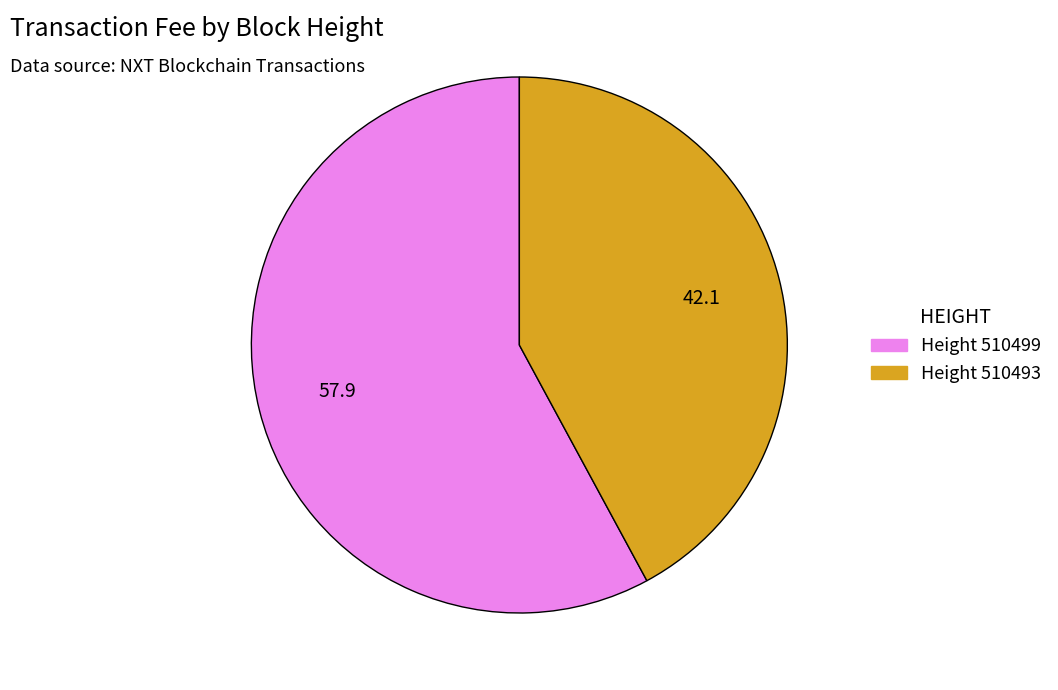

Is it true that Height 510499 is 58% of the pie?

True